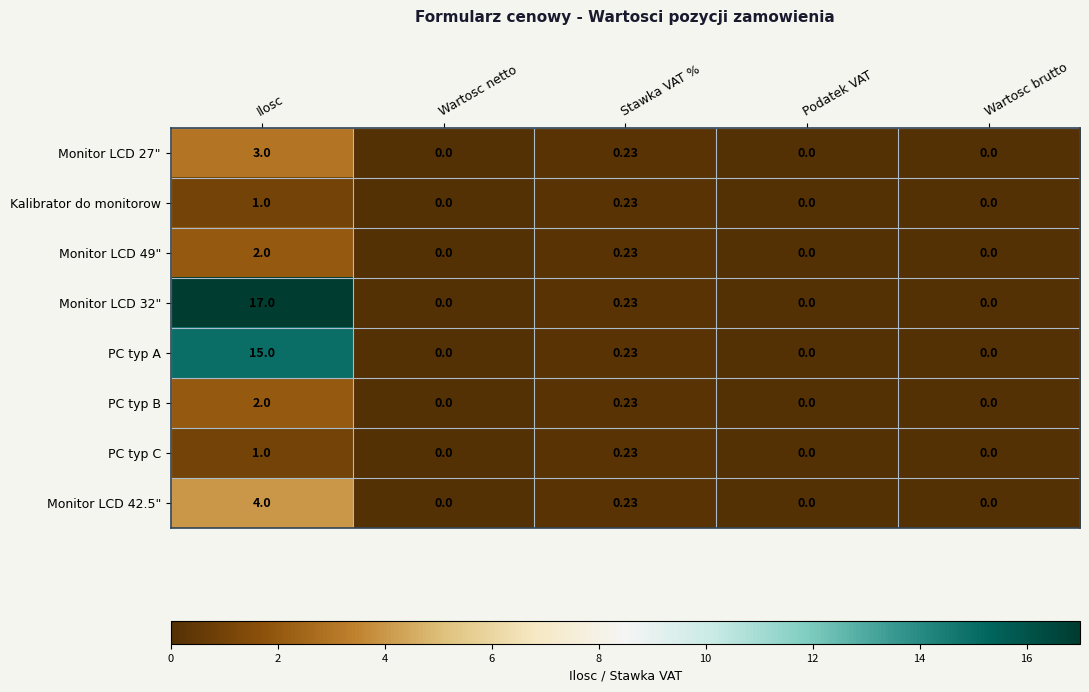

Which label corresponds to the largest value in the chart?

Ilosc